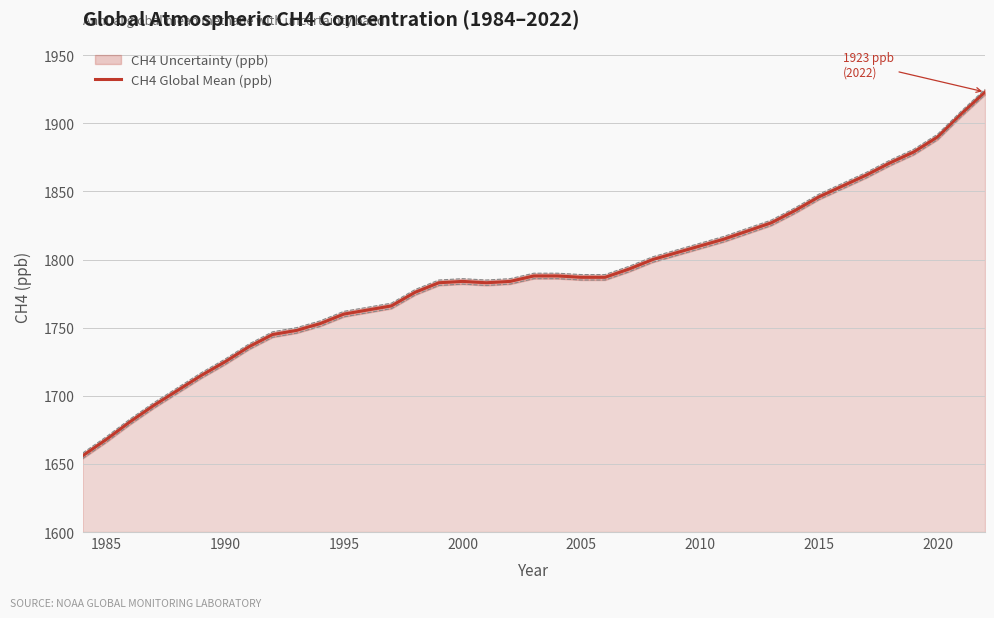

True or false: the data has more than 0 interior local peaks.

True